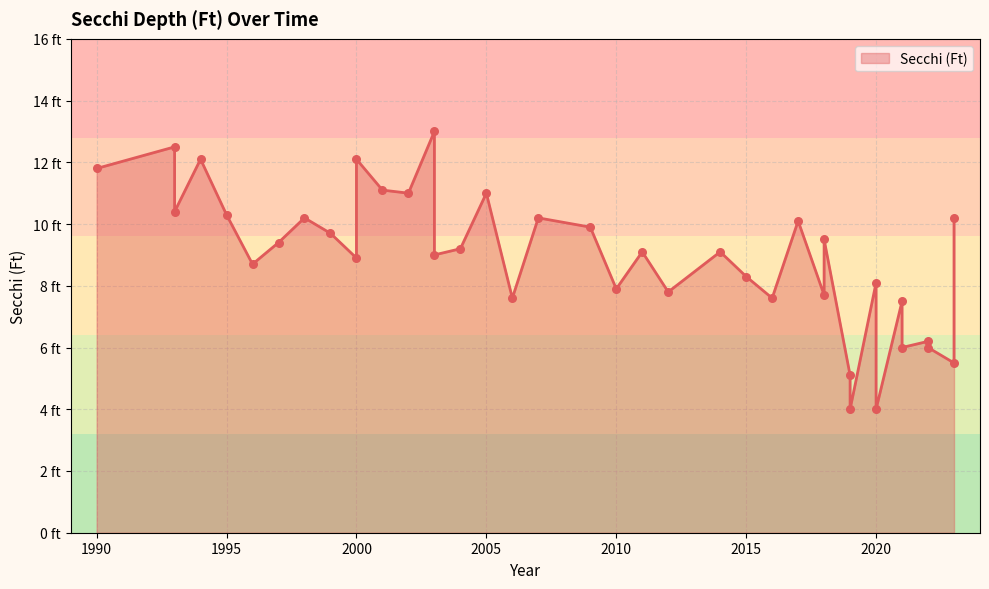

What is the ratio of the value at 1993 to the value at 2014?

1.1